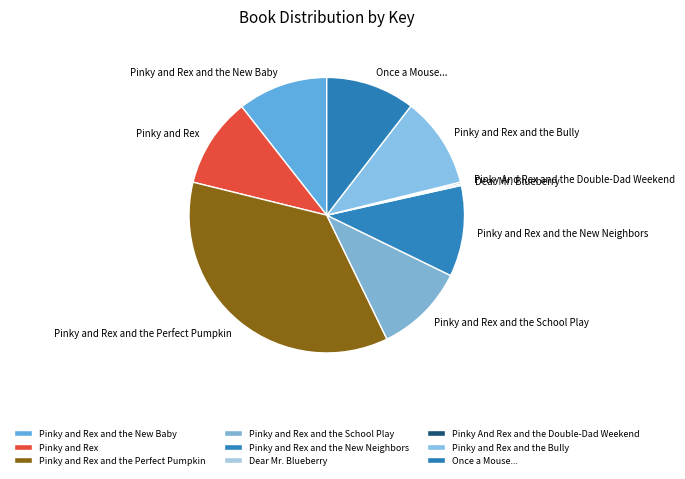

Combined, do Pinky and Rex and the Perfect Pumpkin and Pinky and Rex and the New Neighbors account for over 50%?

No